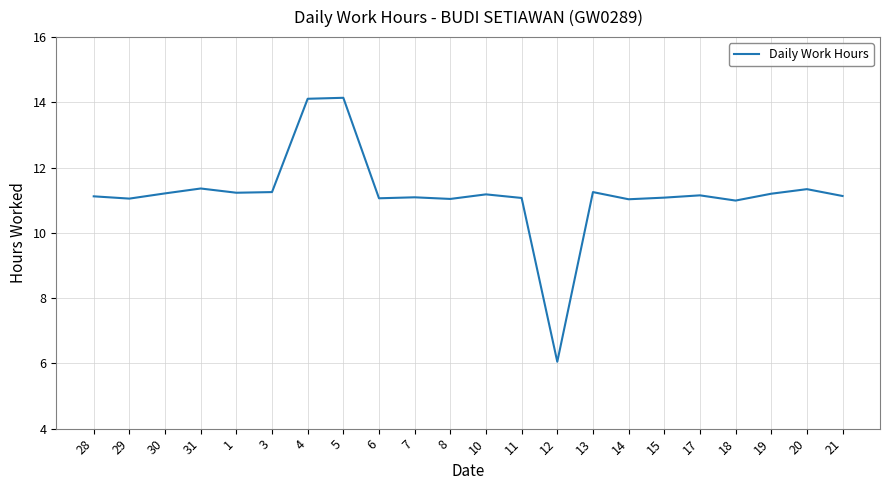

Is this an area chart (filled region under the line)?

No